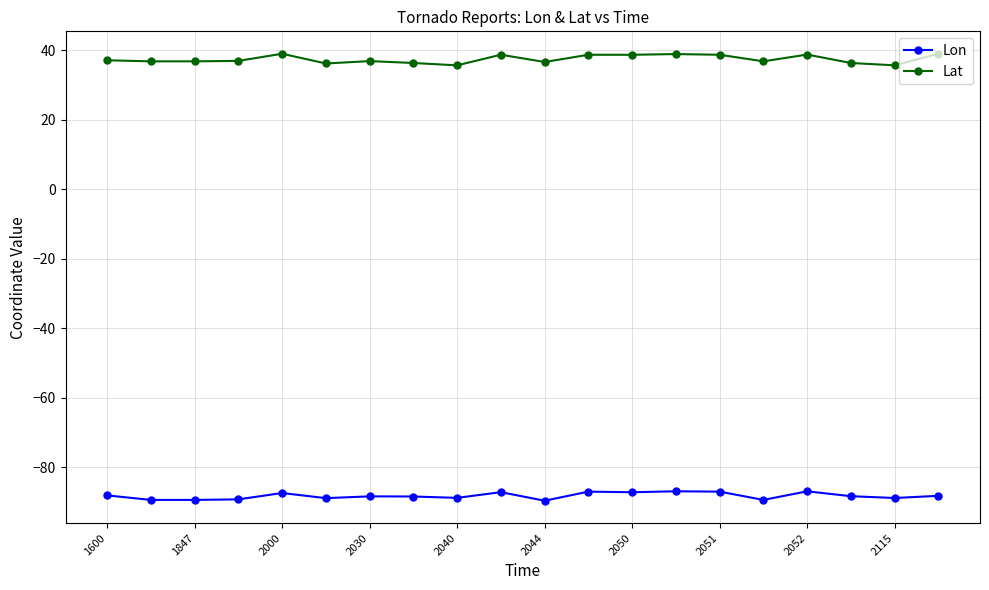

Which series has the largest total across all categories?

Lat